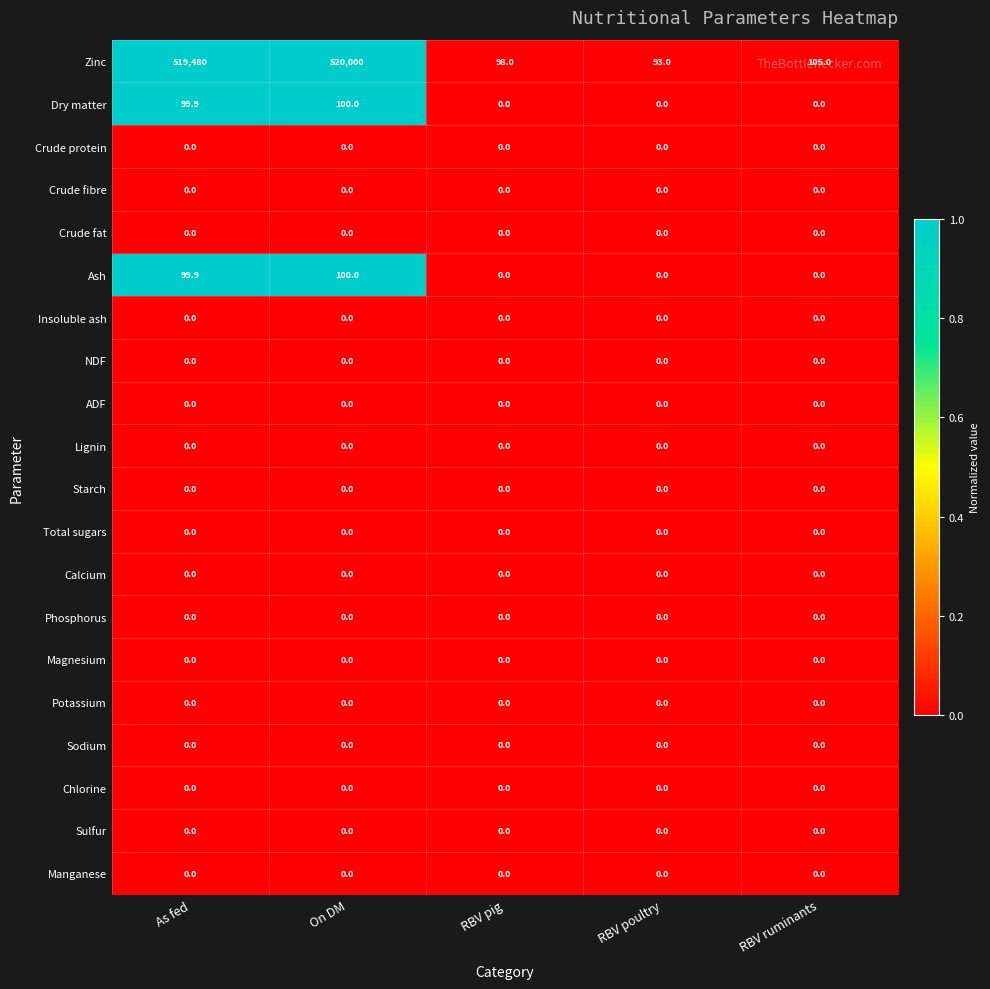

Which series has the largest total across all categories?

Zinc